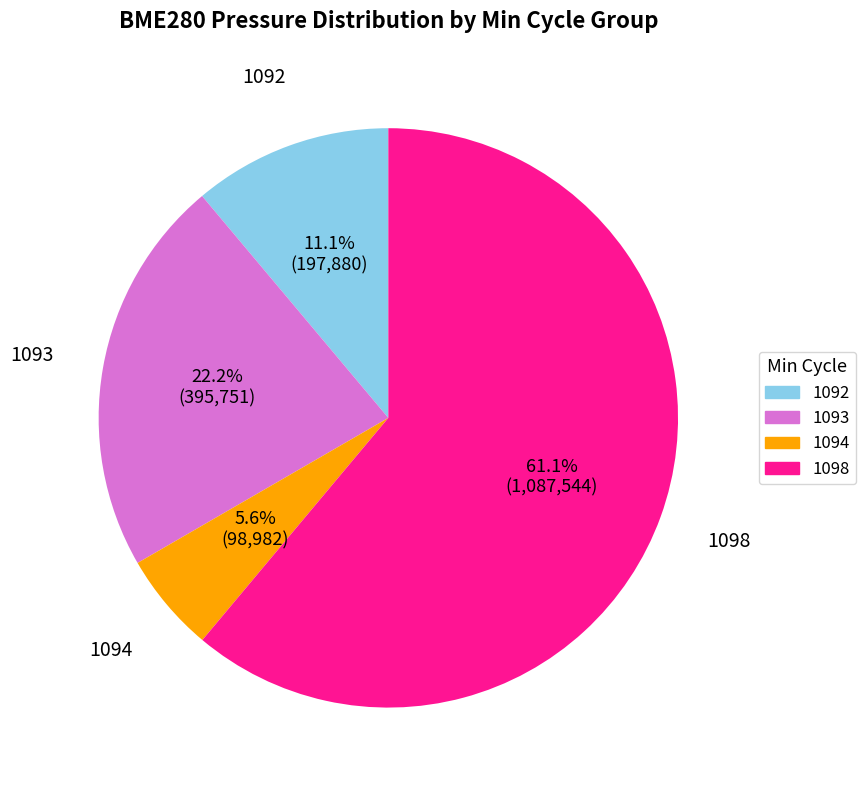

To the nearest percent, what is the average slice percentage?

25%